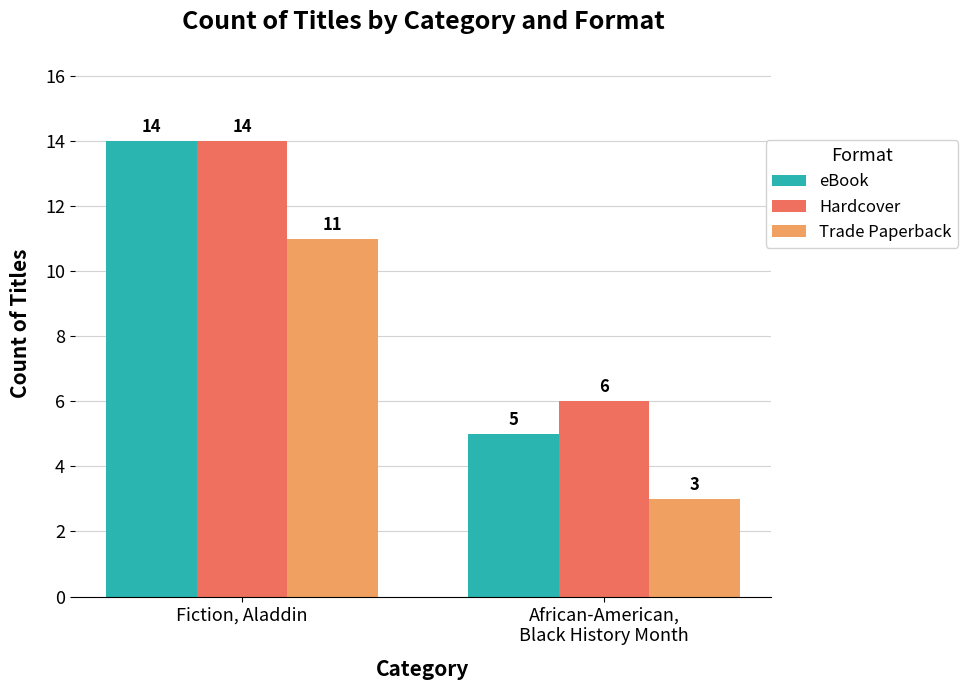

Reading left to right, what are all the values shown in this chart?

eBook: 14	5
Hardcover: 14	6
Trade Paperback: 11	3